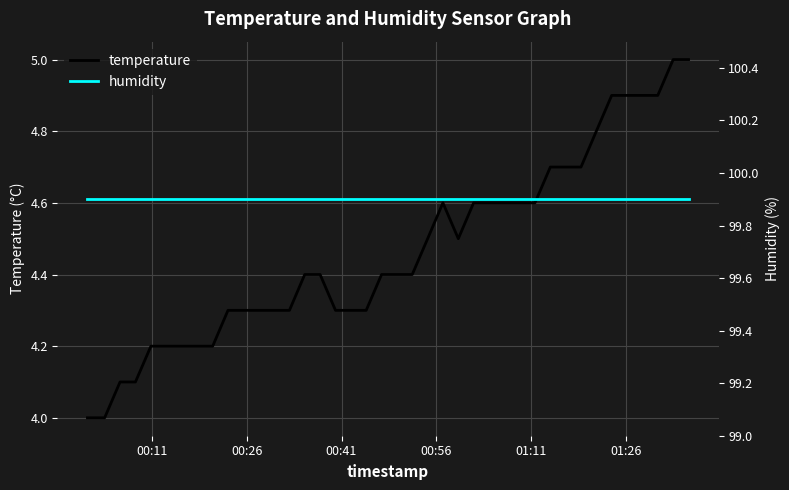

What is the minimum value for temperature?

4.0